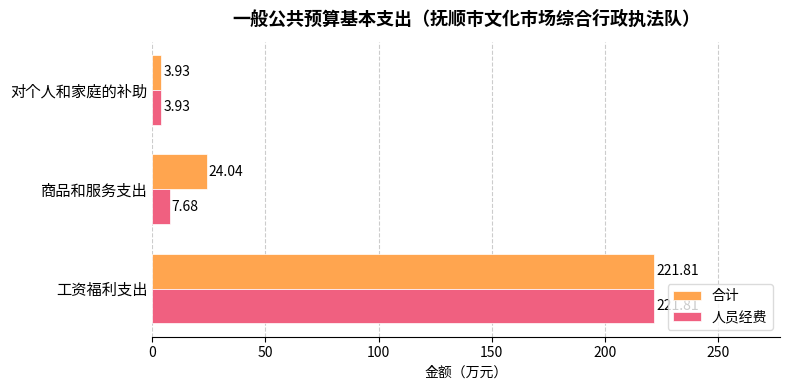

What is the difference between the maximum and minimum values in the 合计 series?

217.9